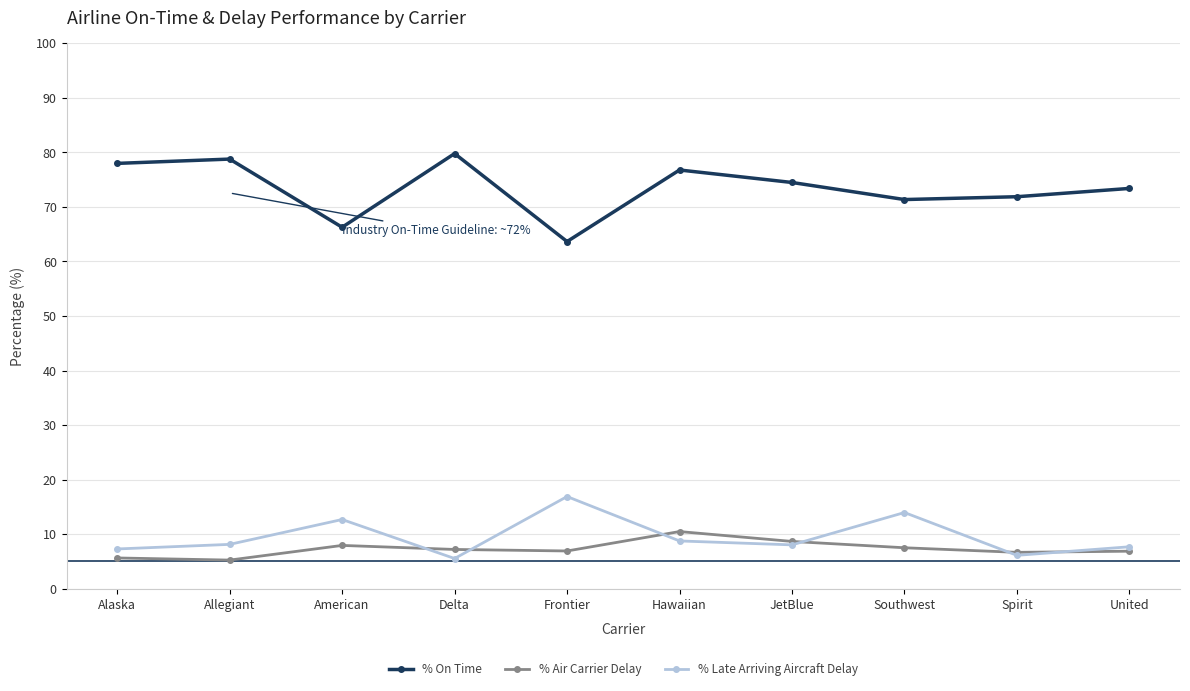

Is it true that % Air Carrier Delay equals 3.7 at United?

False